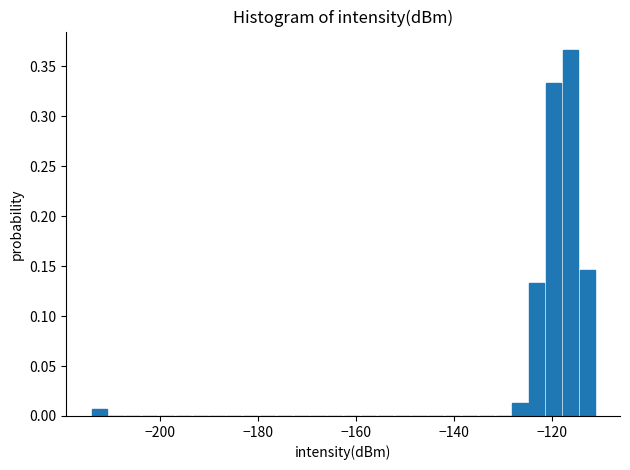

Around what value on the x-axis is the tallest bar? Give the approximate position of its centre, as read against the axis.

-116